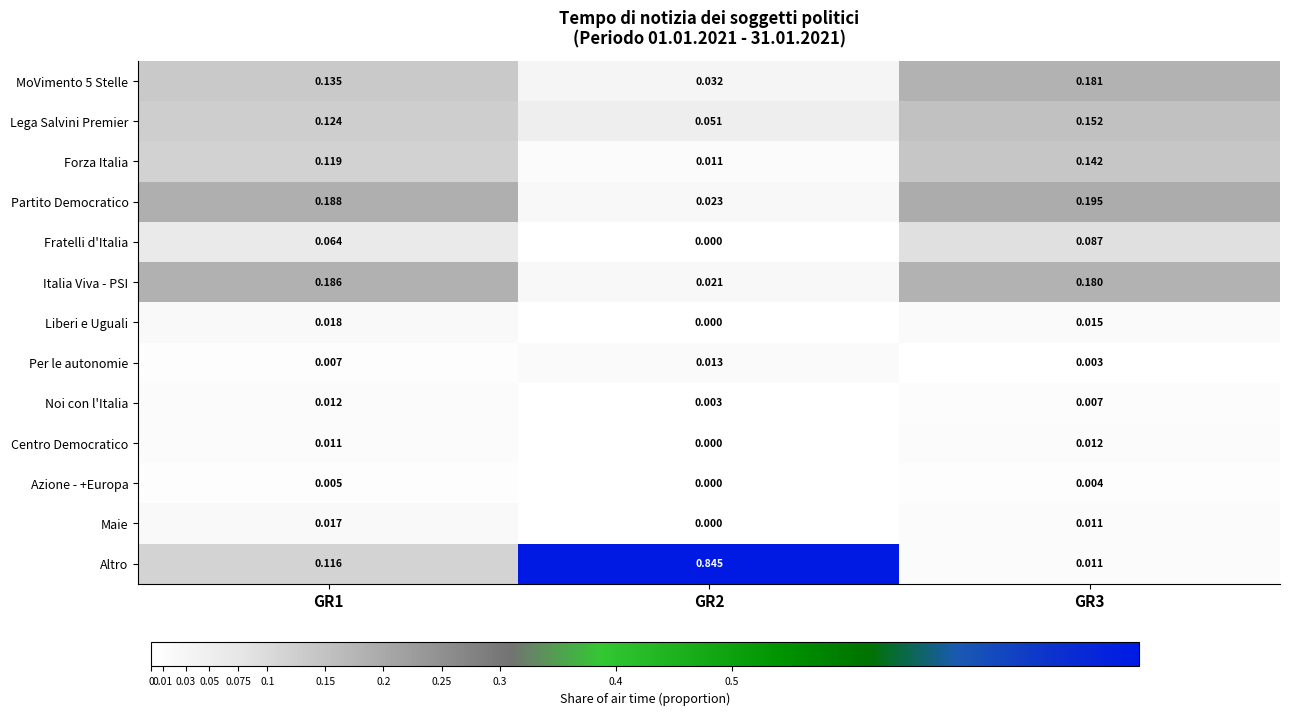

Which series has the largest total across all categories?

Altro